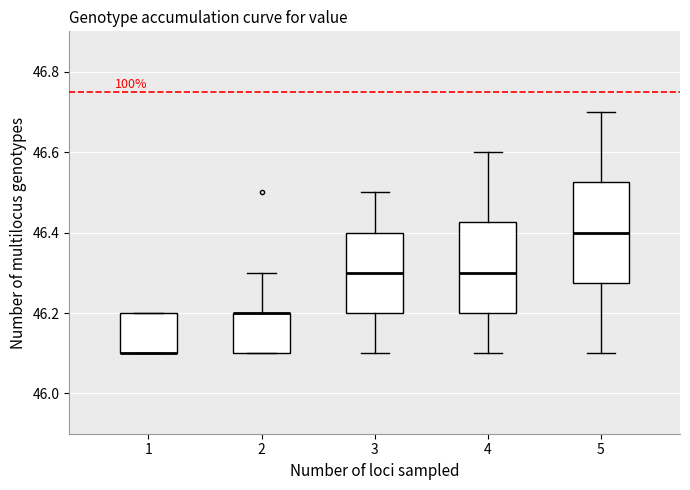

Where is the lower edge of the box at x = 5 on the y-axis? The values are not printed on the chart, so give them approximately, as read against the axis.

46.28